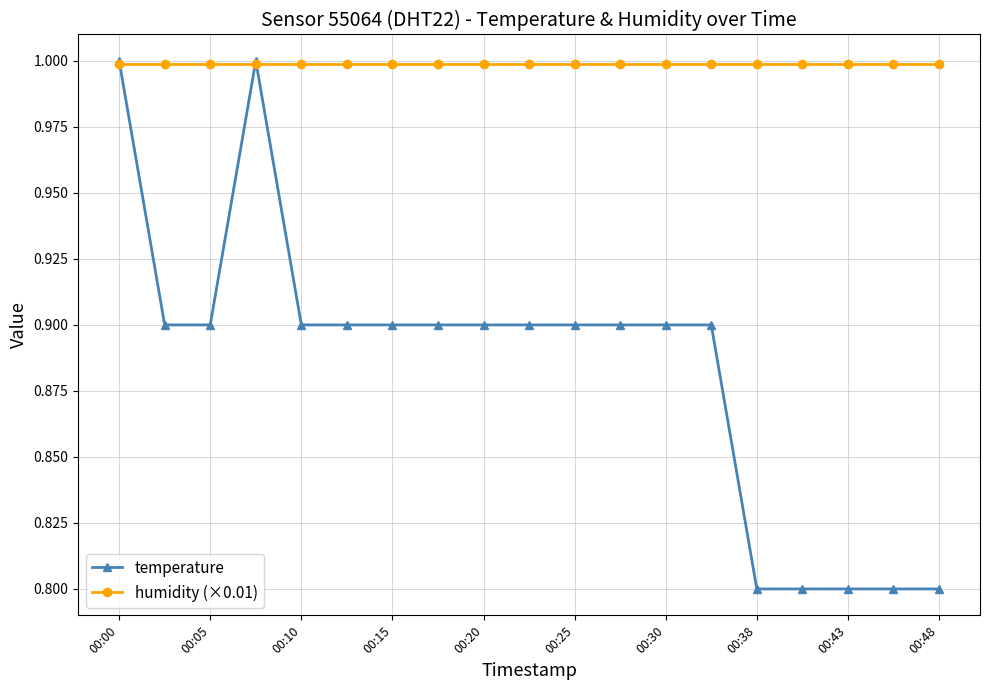

Which series has the largest total across all categories?

humidity (×0.01)